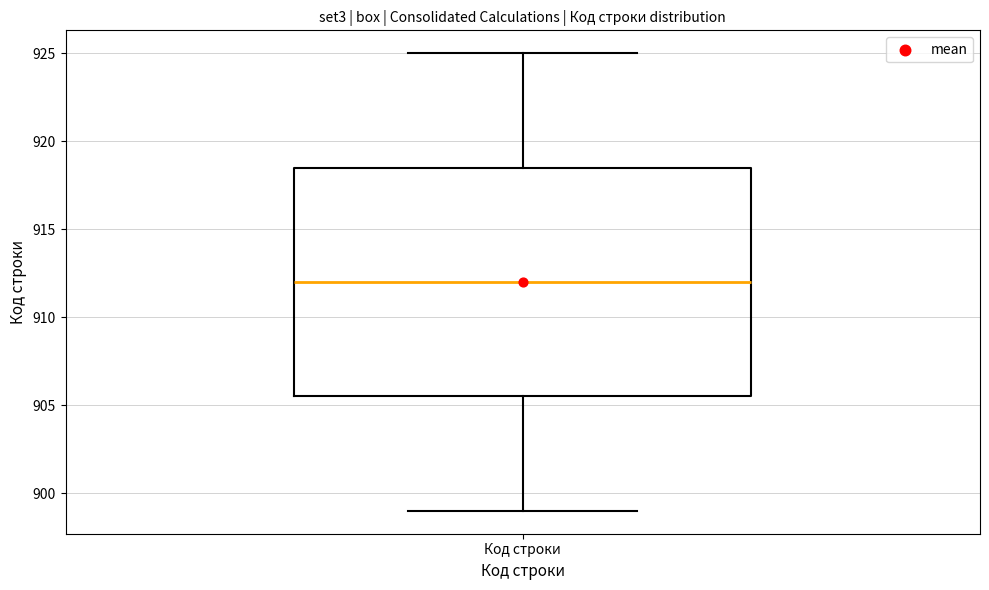

Transcribe this box plot: give where the median line is, the range the box spans, and where the two whiskers end, as read against the y-axis. The values are not printed on the chart, so give them approximately, as read against the axis.

median 912.0, box 905.5 to 918.5, whiskers 899.0 to 925.0